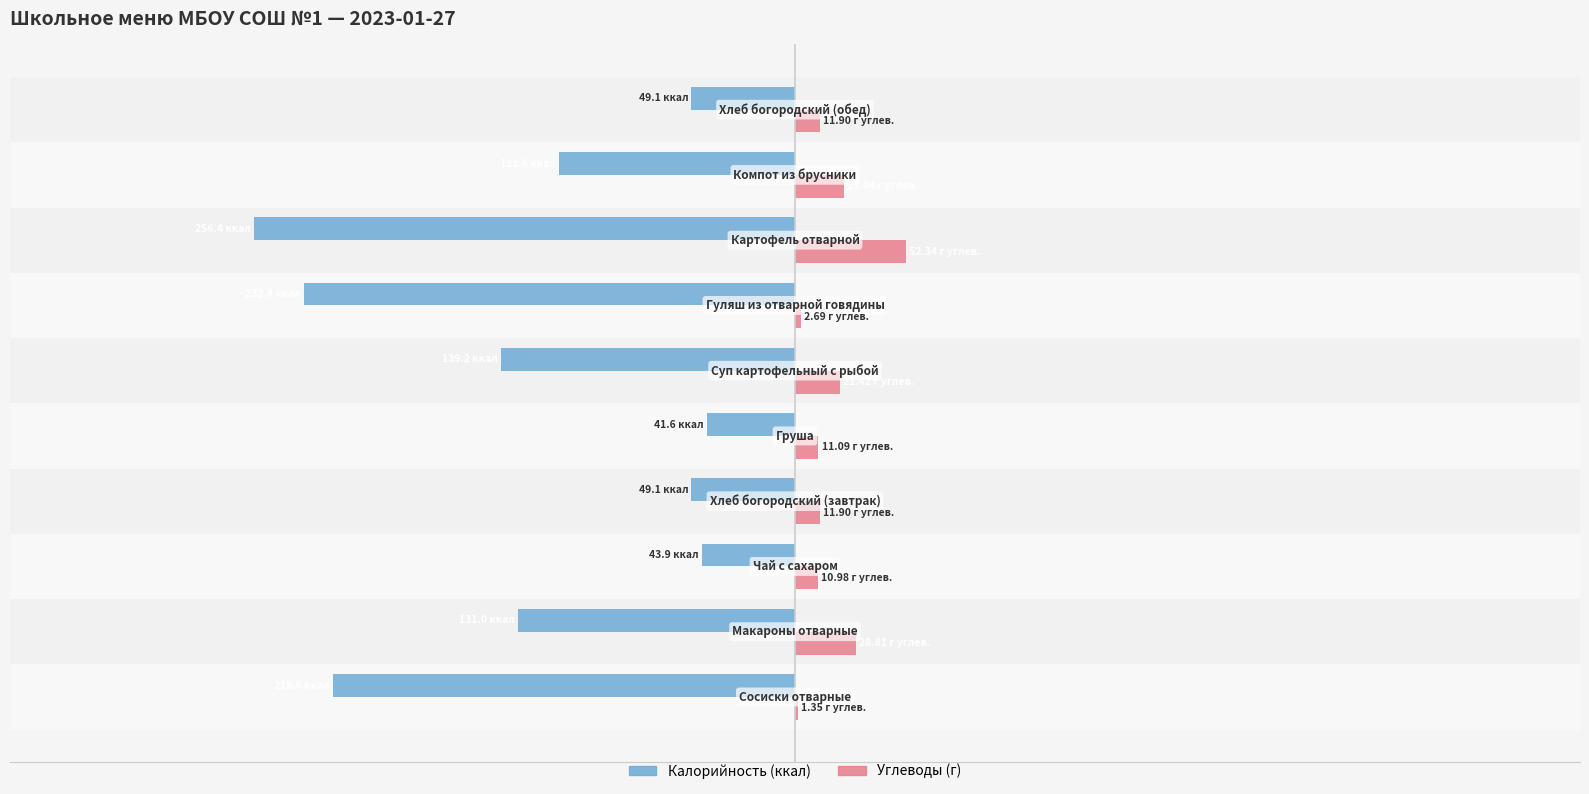

What position from the left is 0?

5